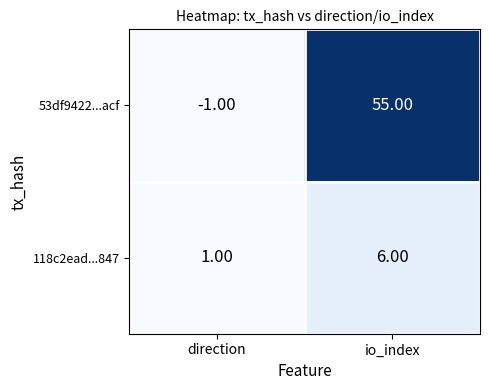

Which category has the lowest value across all series?

direction